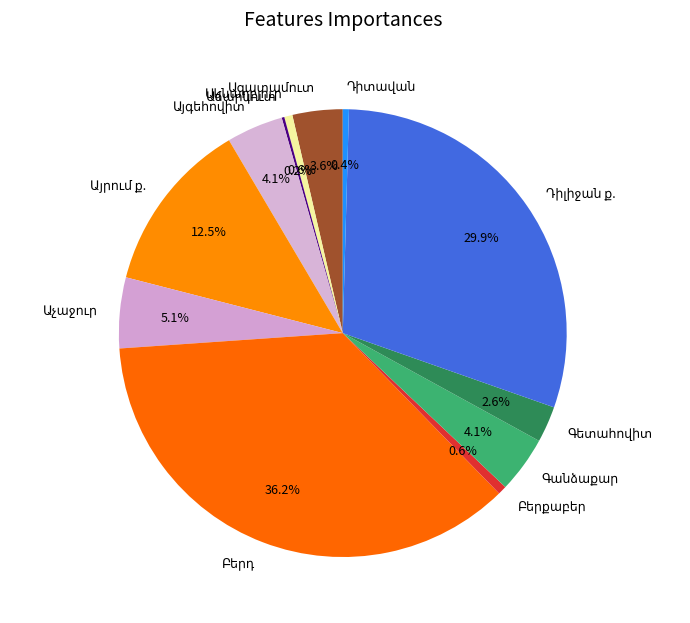

Is there any slice that represents more than half of the pie?

No